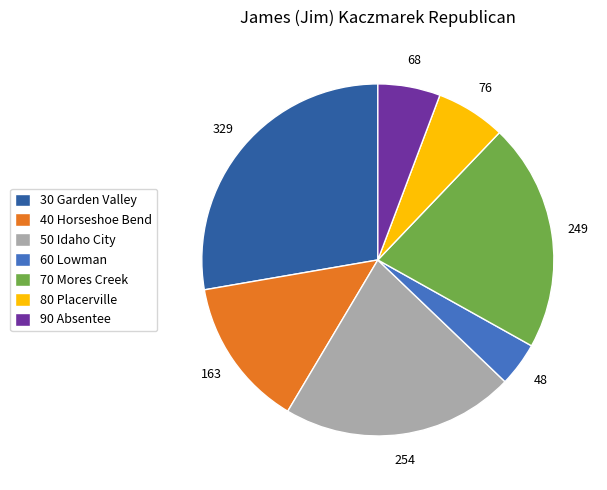

How many segments does this pie chart have?

7